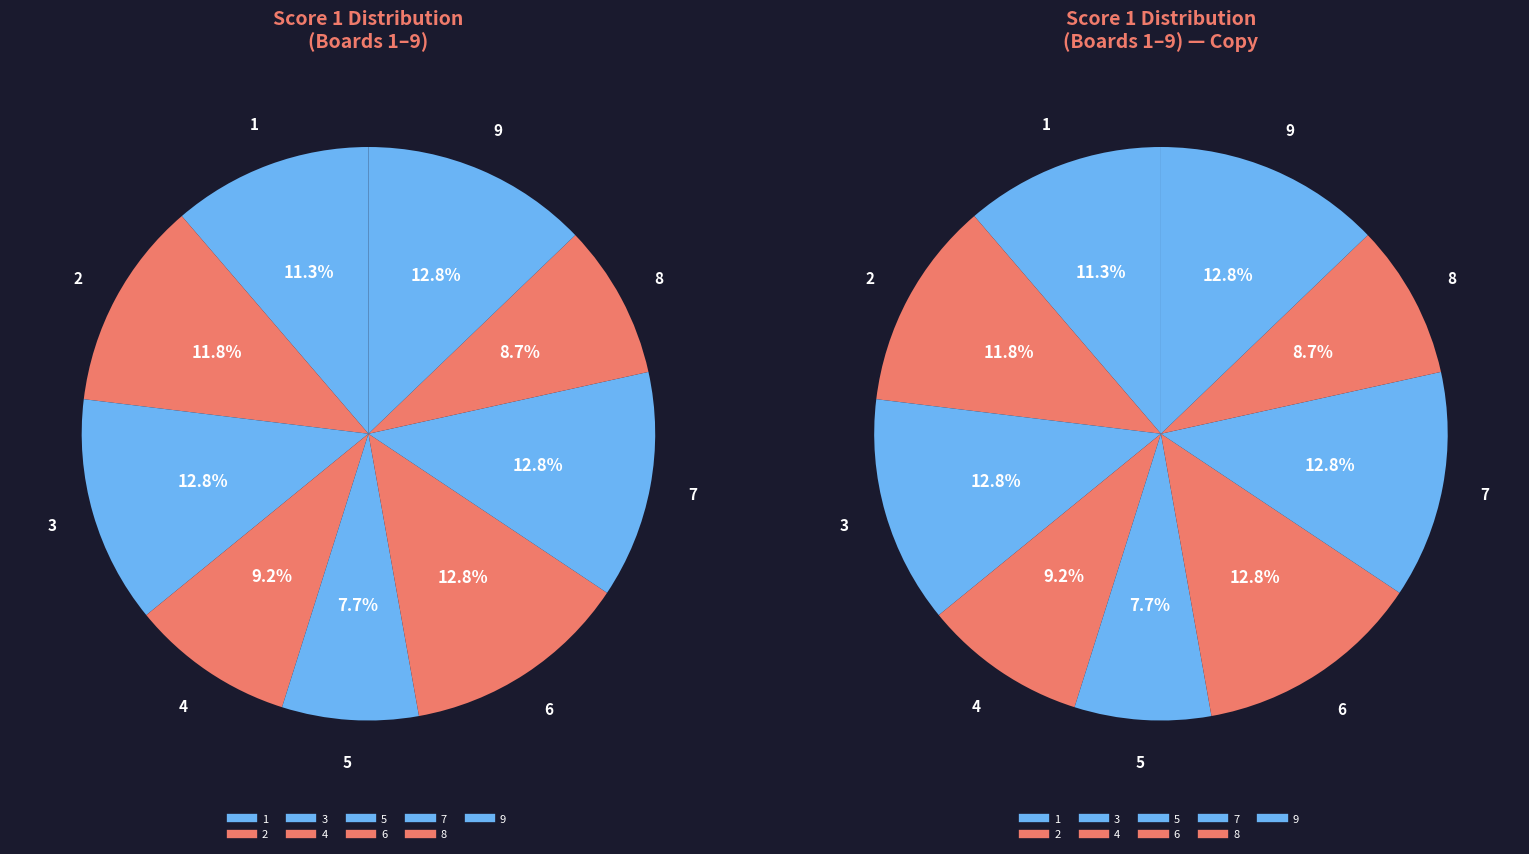

Between 5 and 8, which is larger?

8